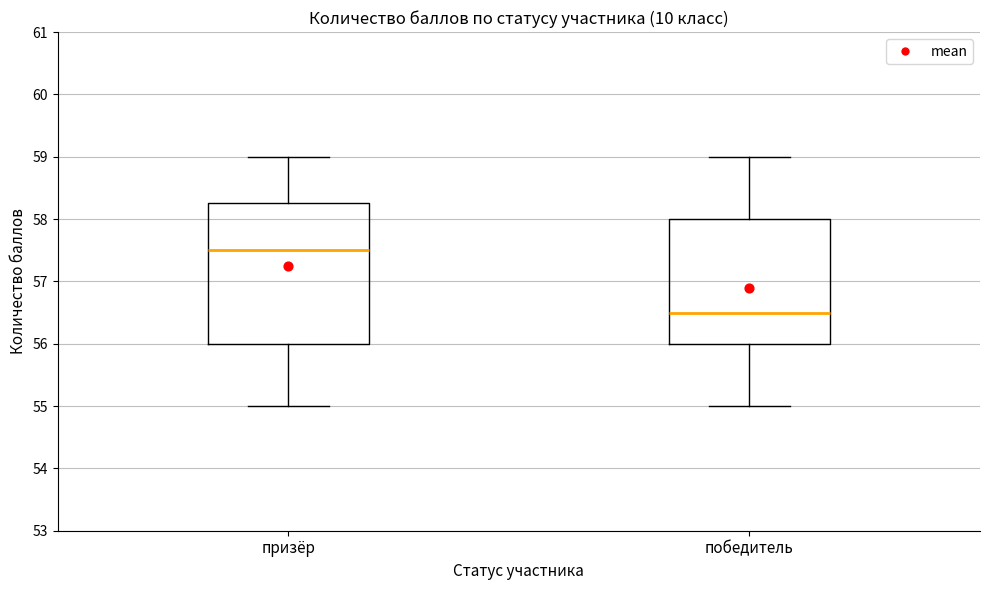

Which box has the highest median line?

призёр